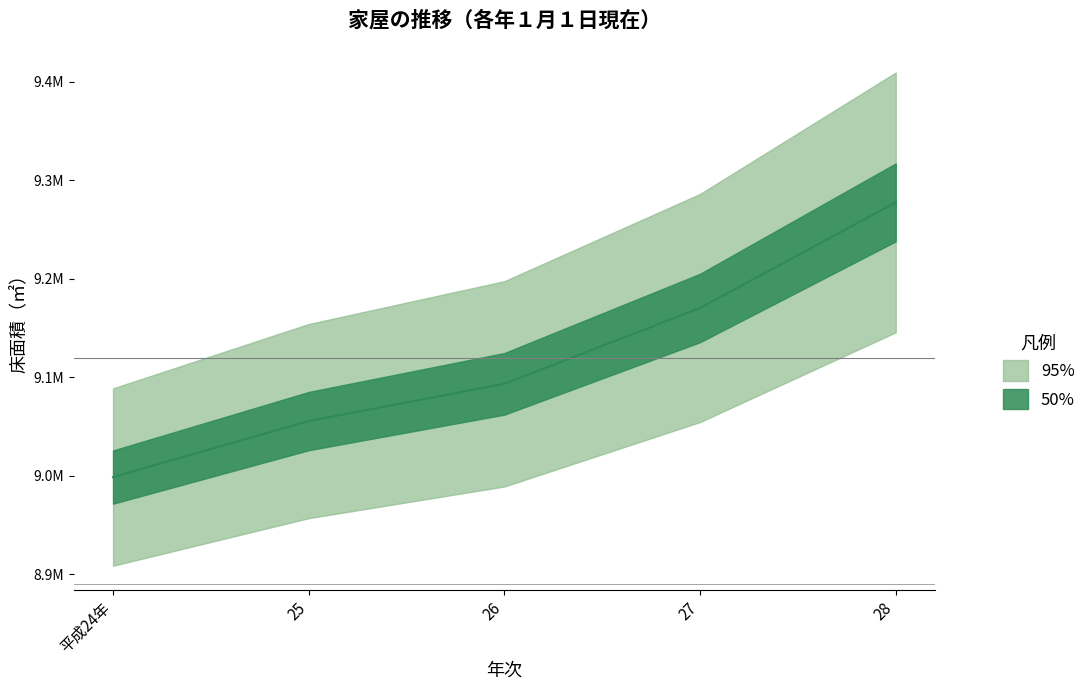

Reading right to left, list all the values displayed in this chart.

9277424	9170286	9093328	9055530	8998729